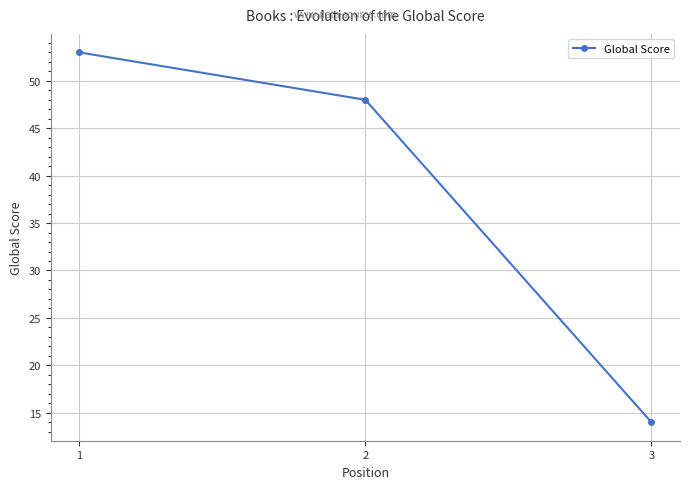

What is the average value?

38